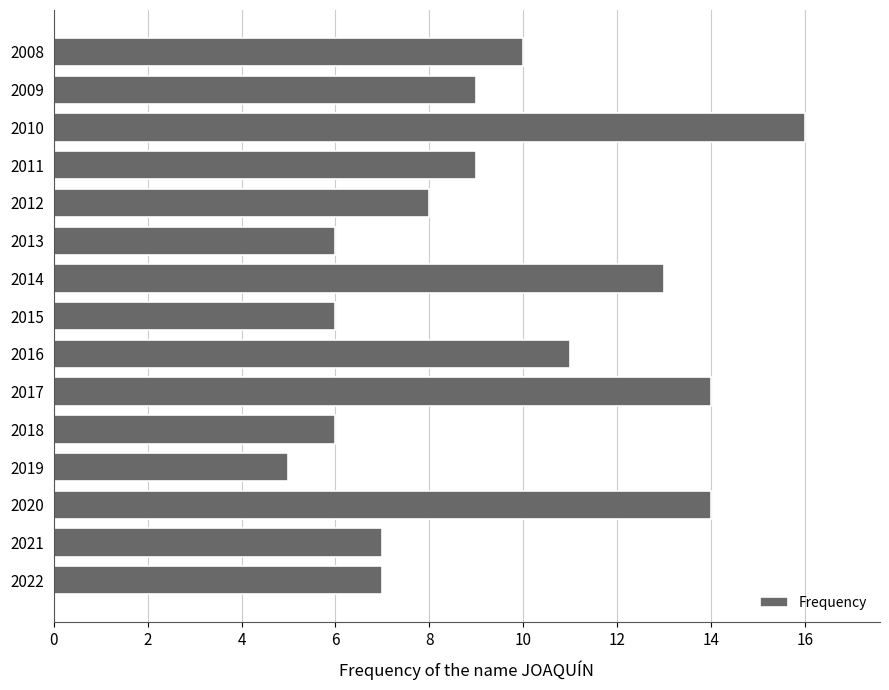

What is the difference between the values at 2008 and 2017?

4